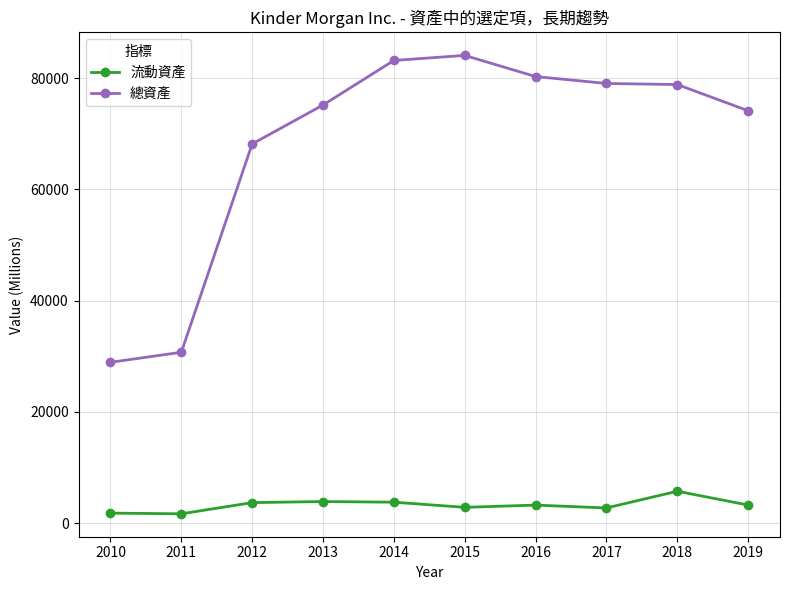

Read the 流動資產 value at 2012, to the nearest 100.

3700